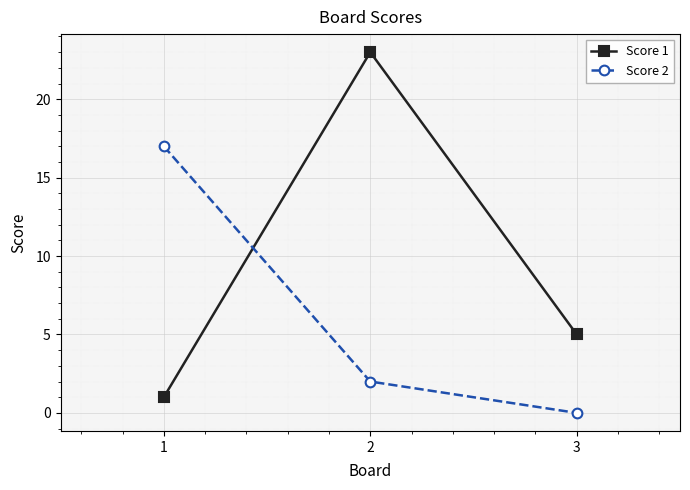

At which label is Score 1 closest to 12?

3